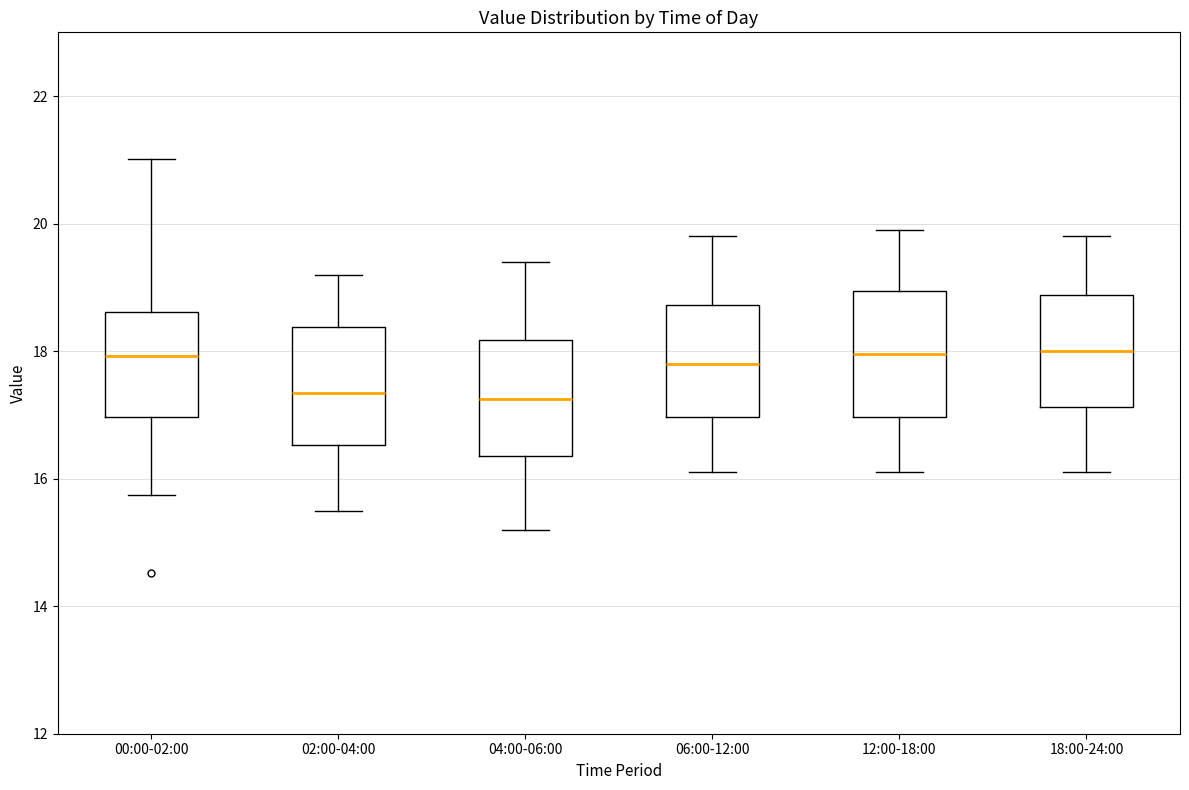

Where is the lower edge of the box for 00:00-02:00 on the y-axis? The values are not printed on the chart, so give them approximately, as read against the axis.

17.0